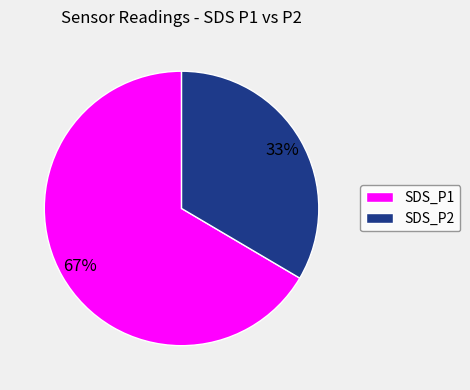

Do SDS_P2 and SDS_P1 together represent more than half of the pie?

Yes